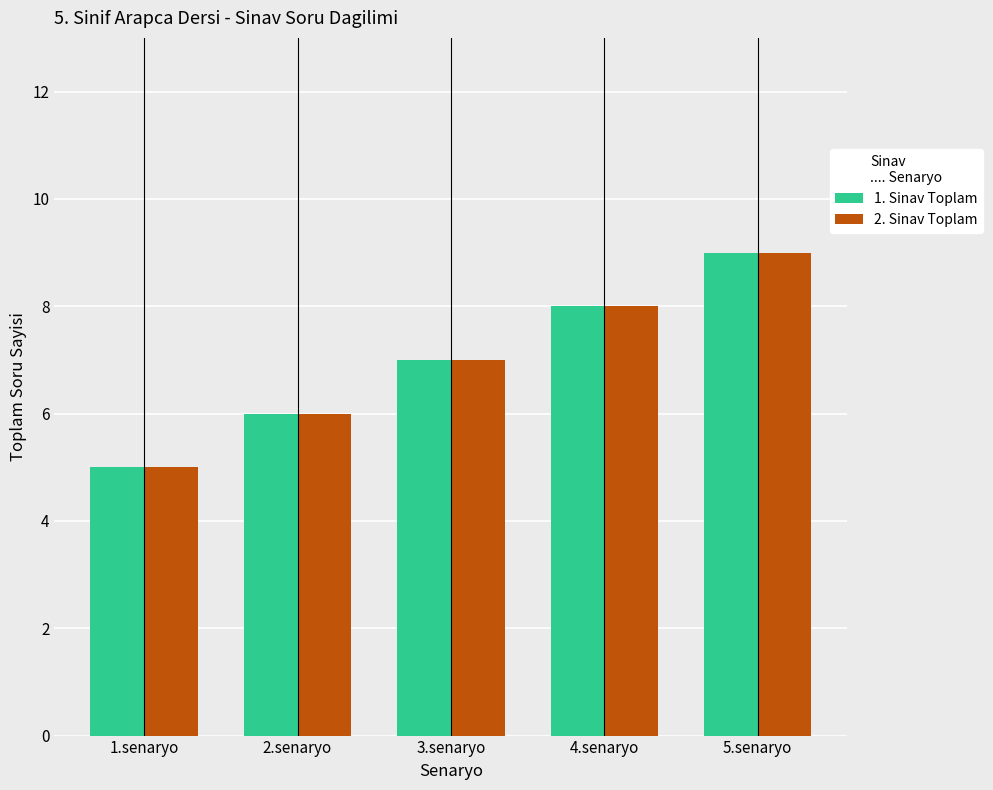

Is the value of 1. Sinav Toplam at 5.senaryo greater than the value of 2. Sinav Toplam at 4.senaryo?

Yes